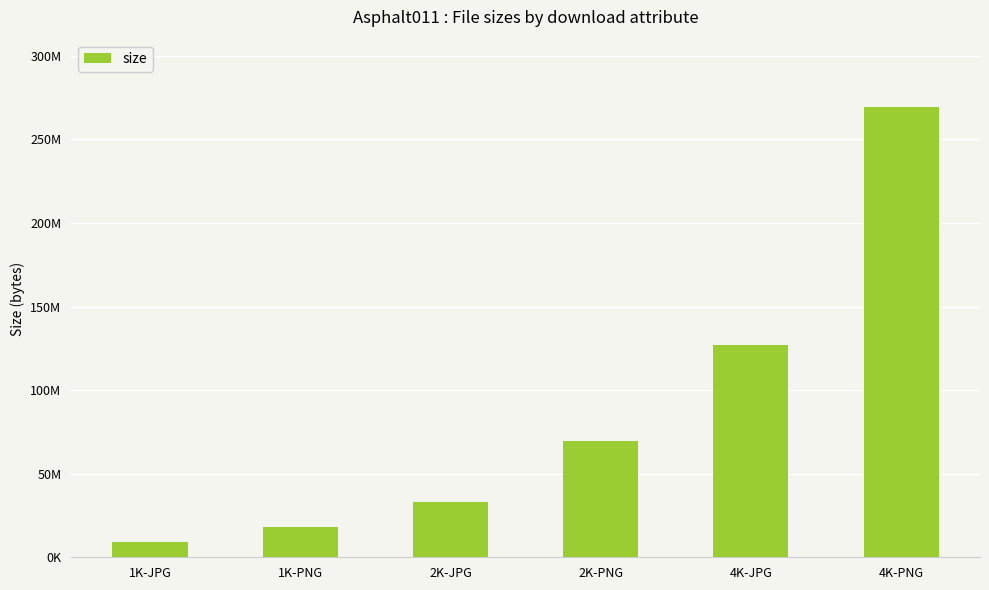

What is the smallest value displayed?

9027538